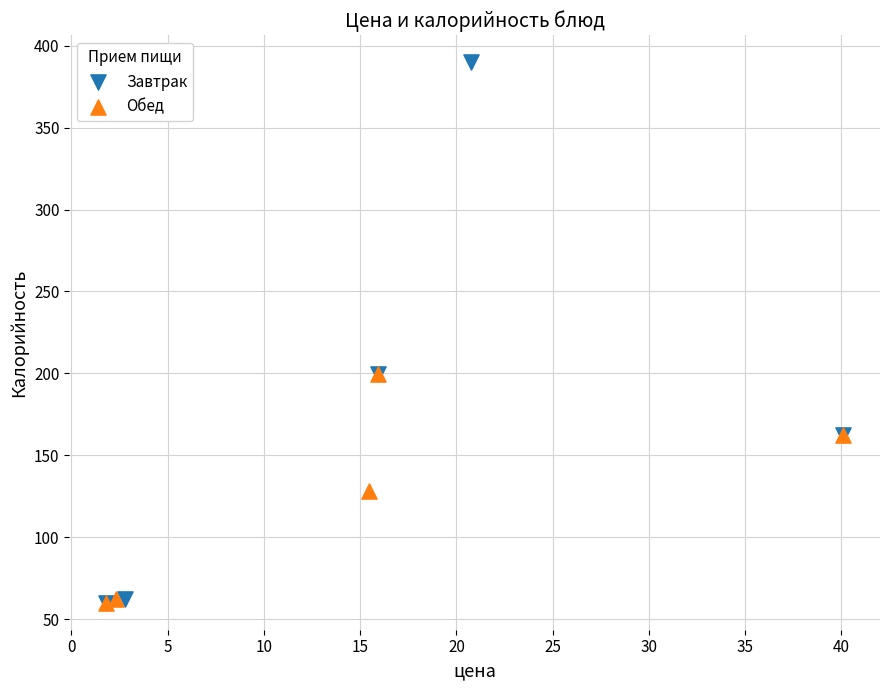

Which series has the largest Y range (max minus min)?

Завтрак